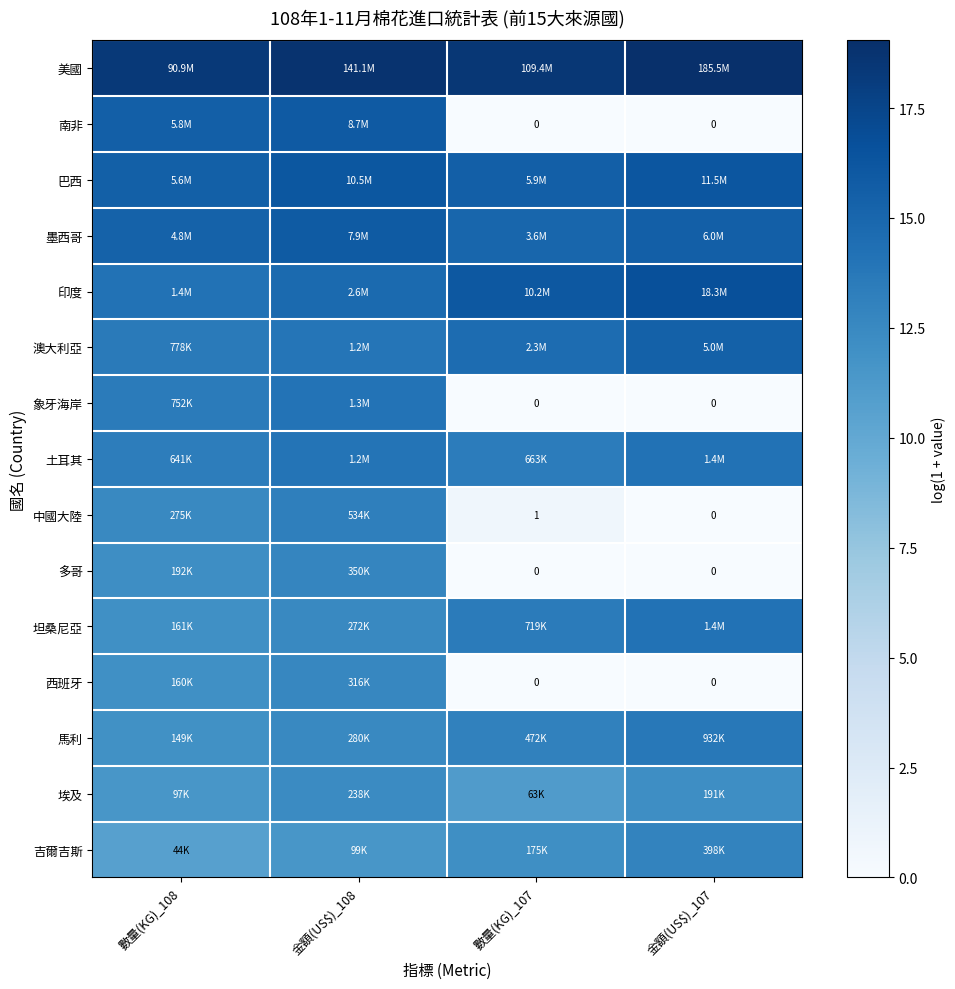

Which series has the largest range (max minus min)?

南非